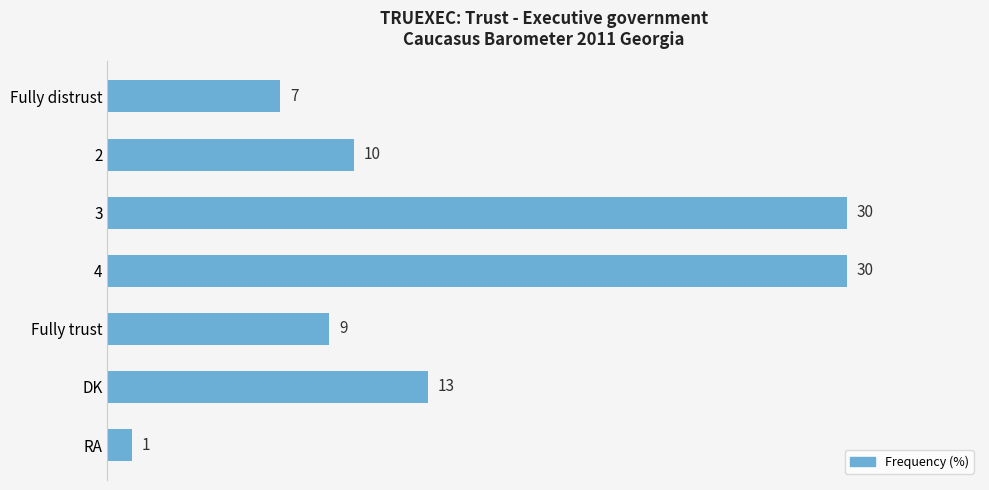

Reading bottom to top, extract all data points from this chart.

RA=1	DK=13	Fully trust=9	4=30	3=30	2=10	Fully distrust=7